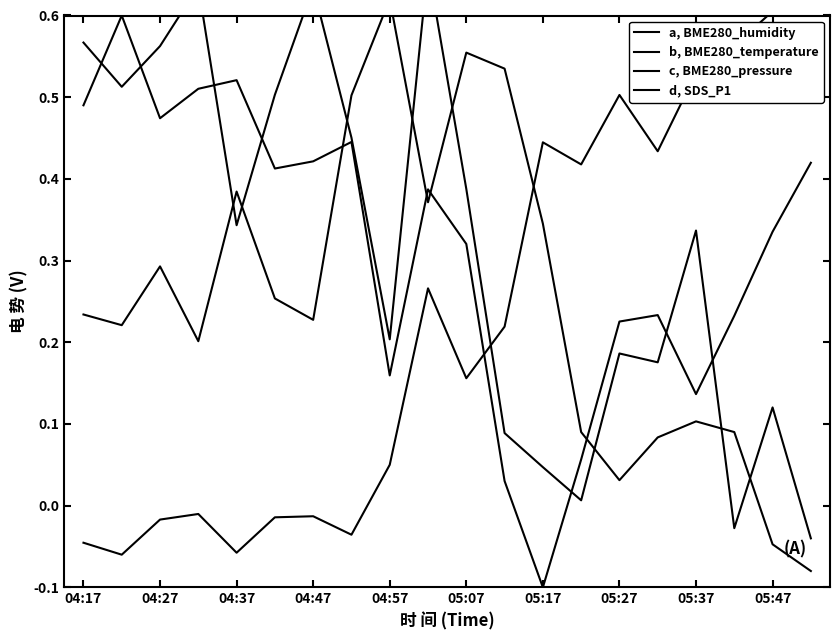

Count the number of data series in this chart.

4